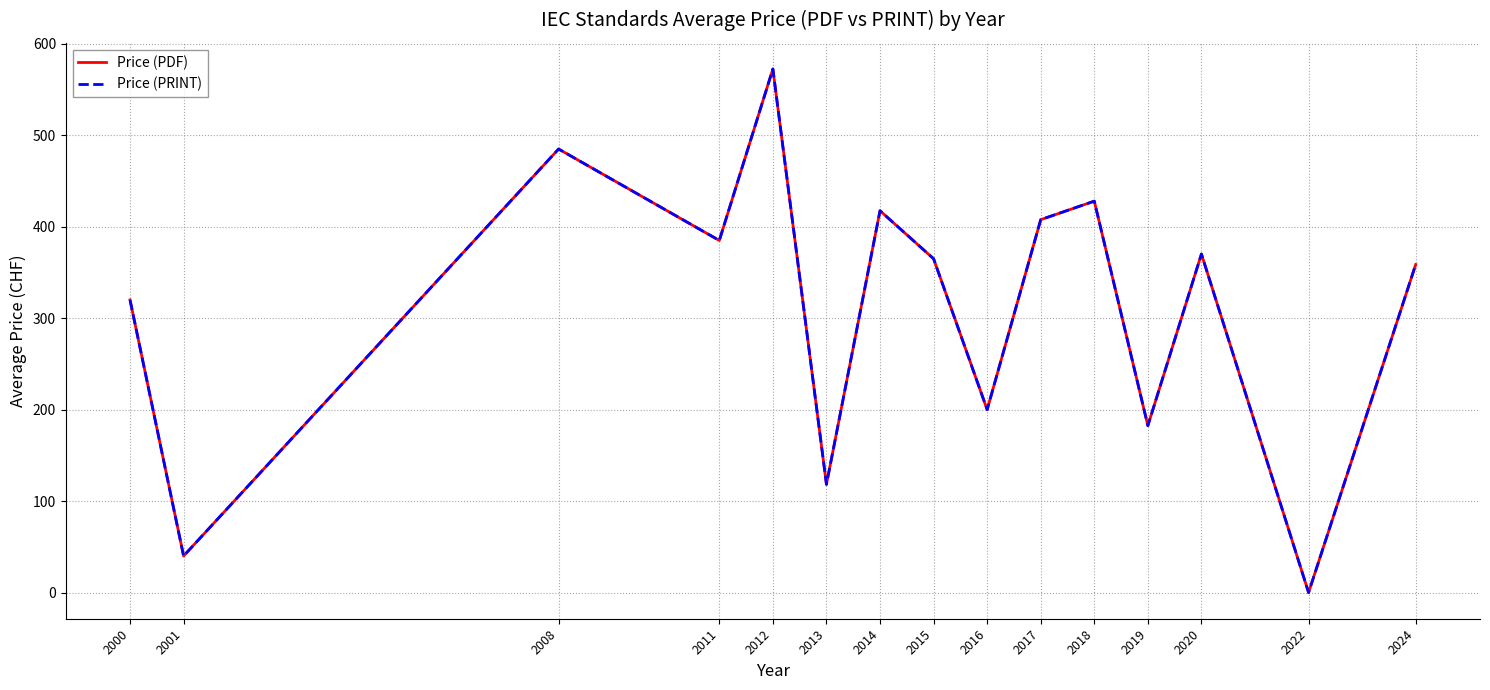

Is the value of Price (PRINT) at 2017 greater than the value of Price (PDF) at 2013?

Yes